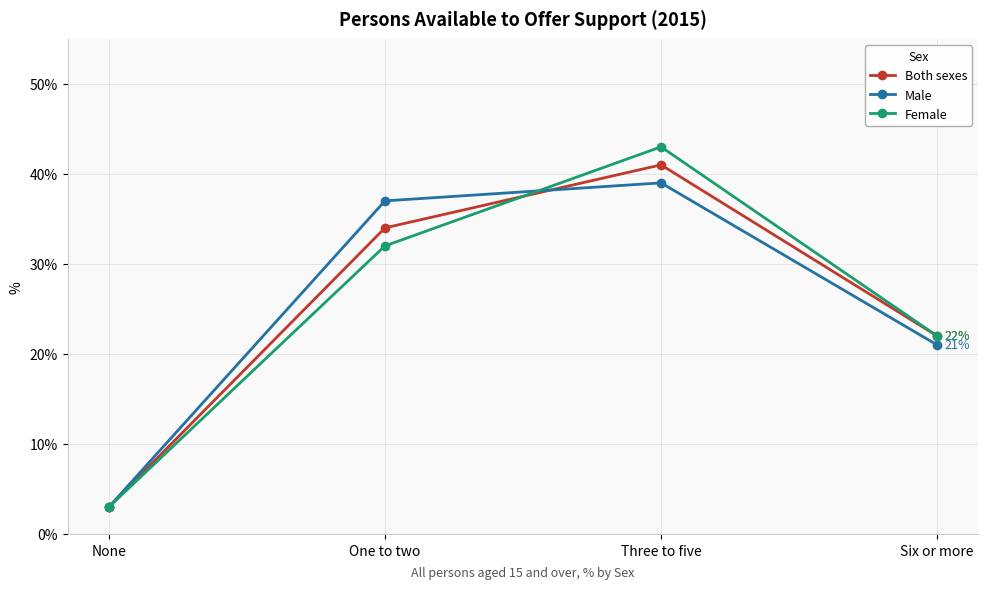

What is the difference between the second highest and second lowest values in the Both sexes series?

12